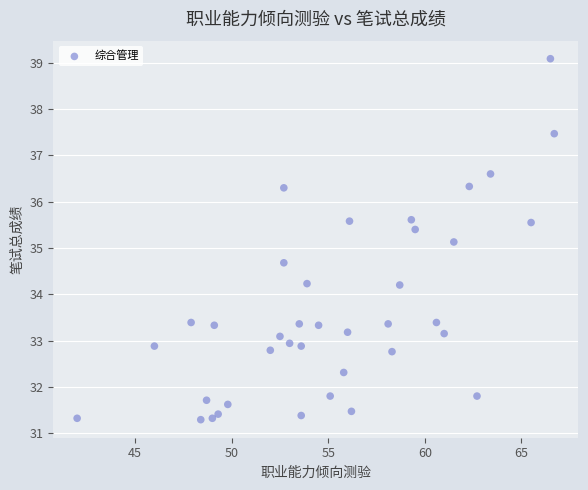

What Y value in the scatter plot is closest to 35?

35.1